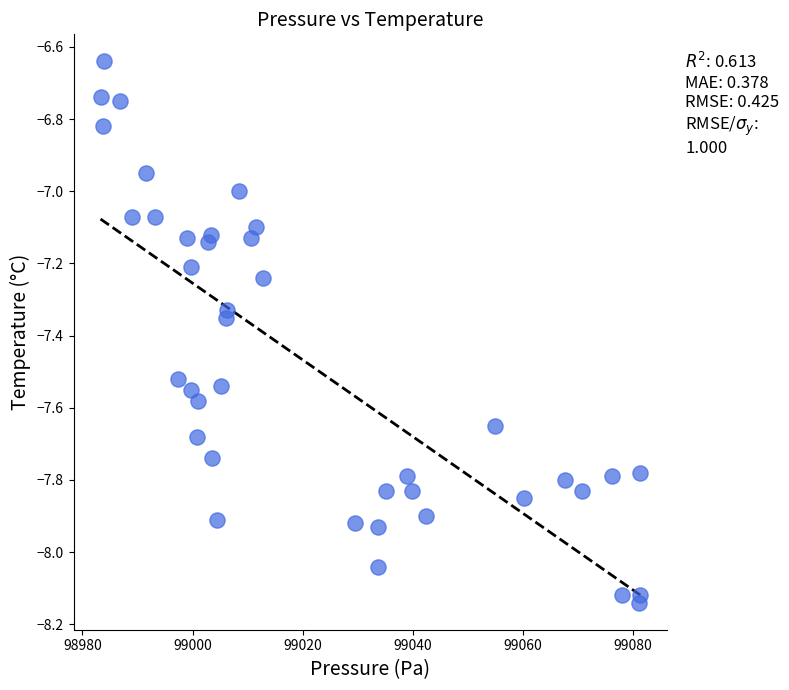

What is the range of X values (max minus min)?

98.0